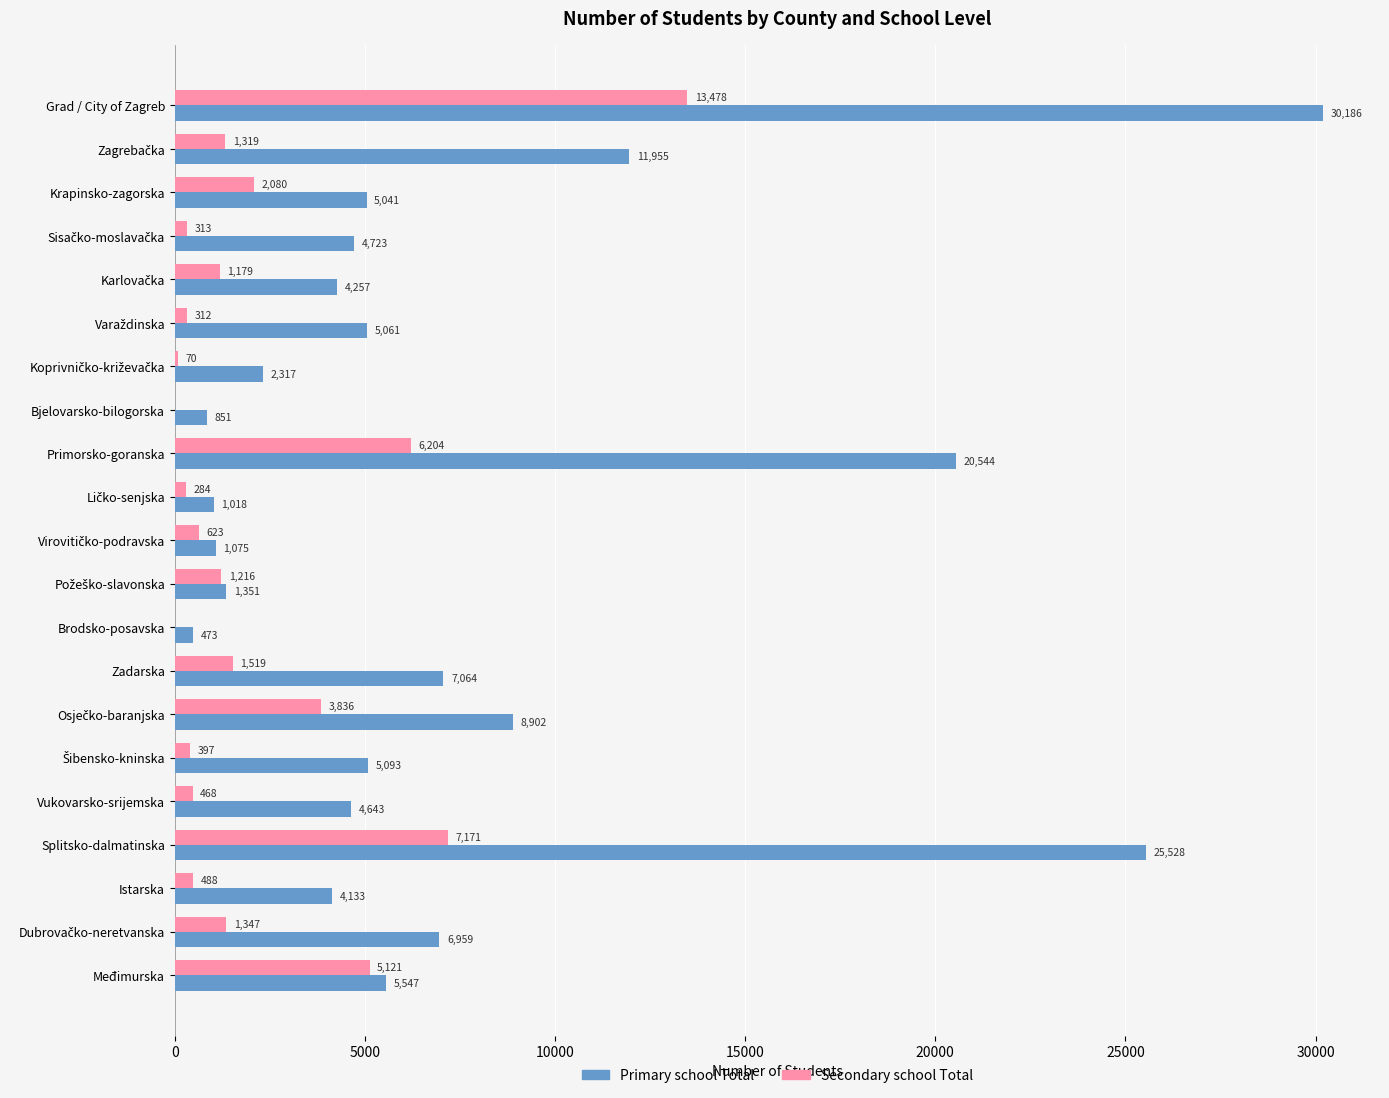

What value does the Primary school Total series have at Brodsko-posavska, to the nearest 10?

470